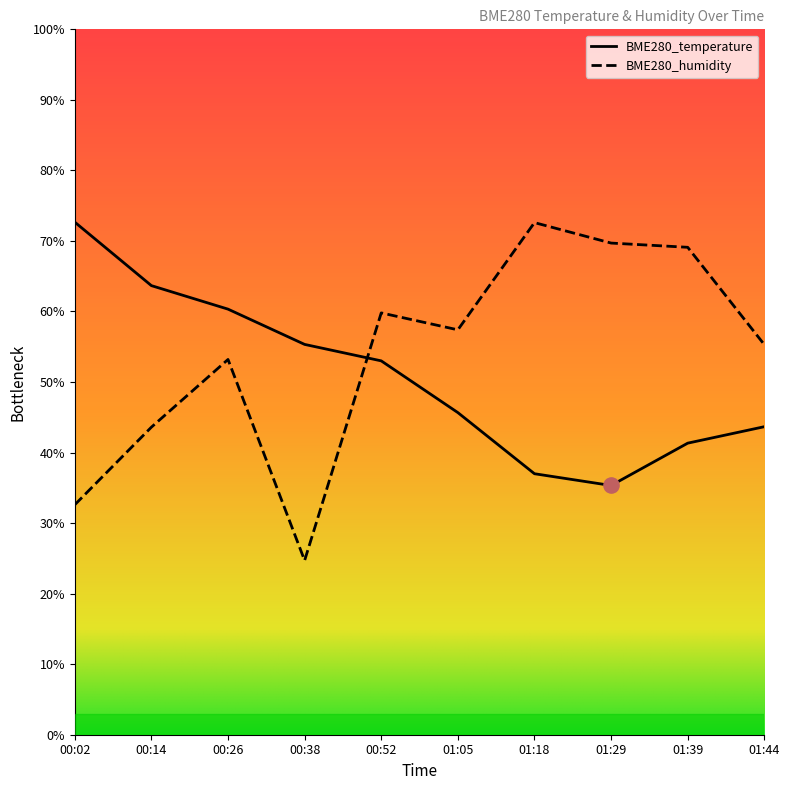

Which series reaches the maximum Y coordinate?

BME280_temperature